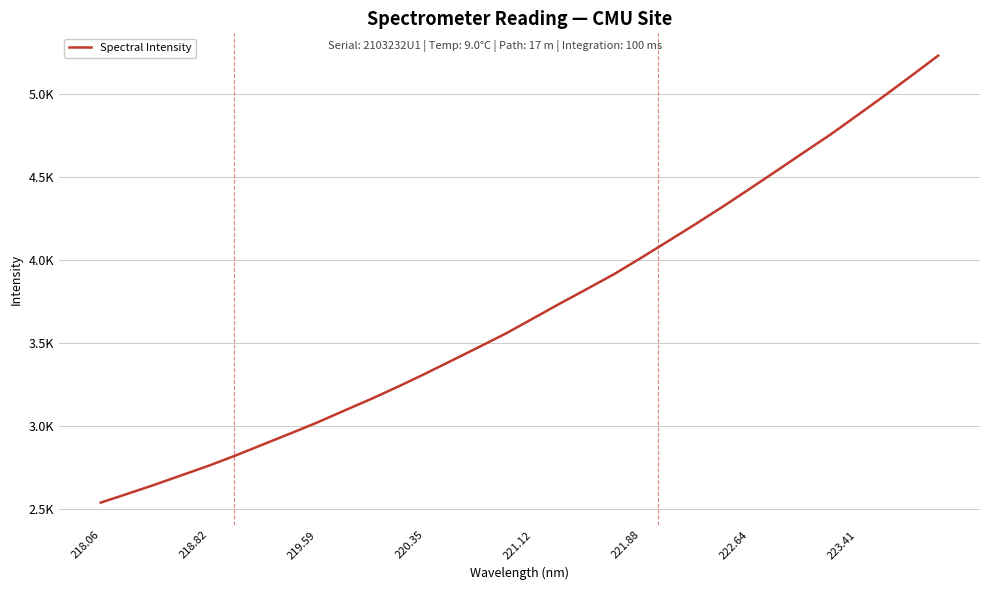

Is this an area chart (filled region under the line)?

No